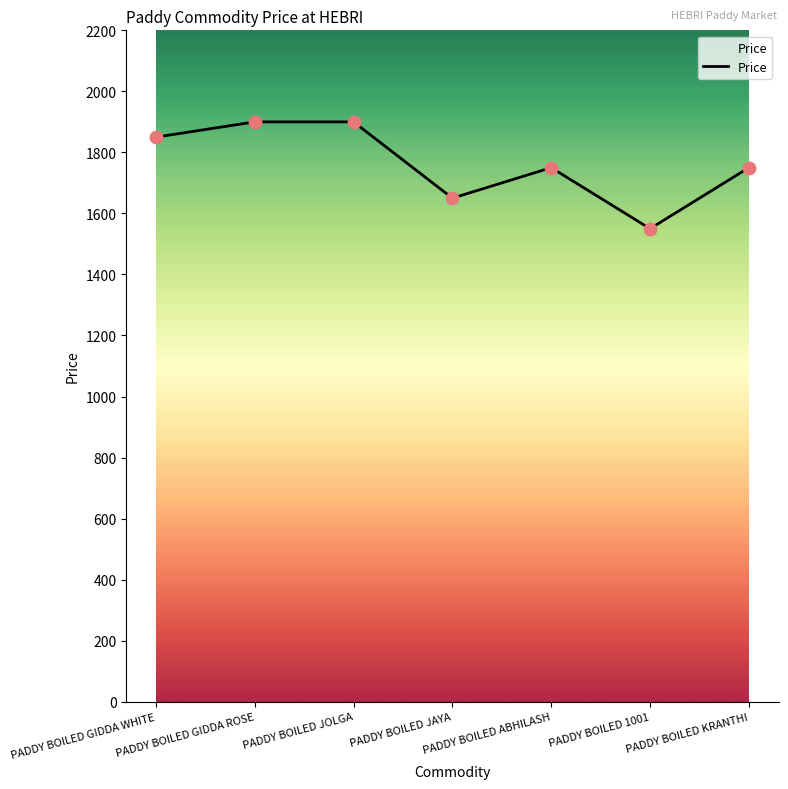

Approximately how many times larger is the value at PADDY BOILED KRANTHI compared to PADDY BOILED GIDDA WHITE?

0.9